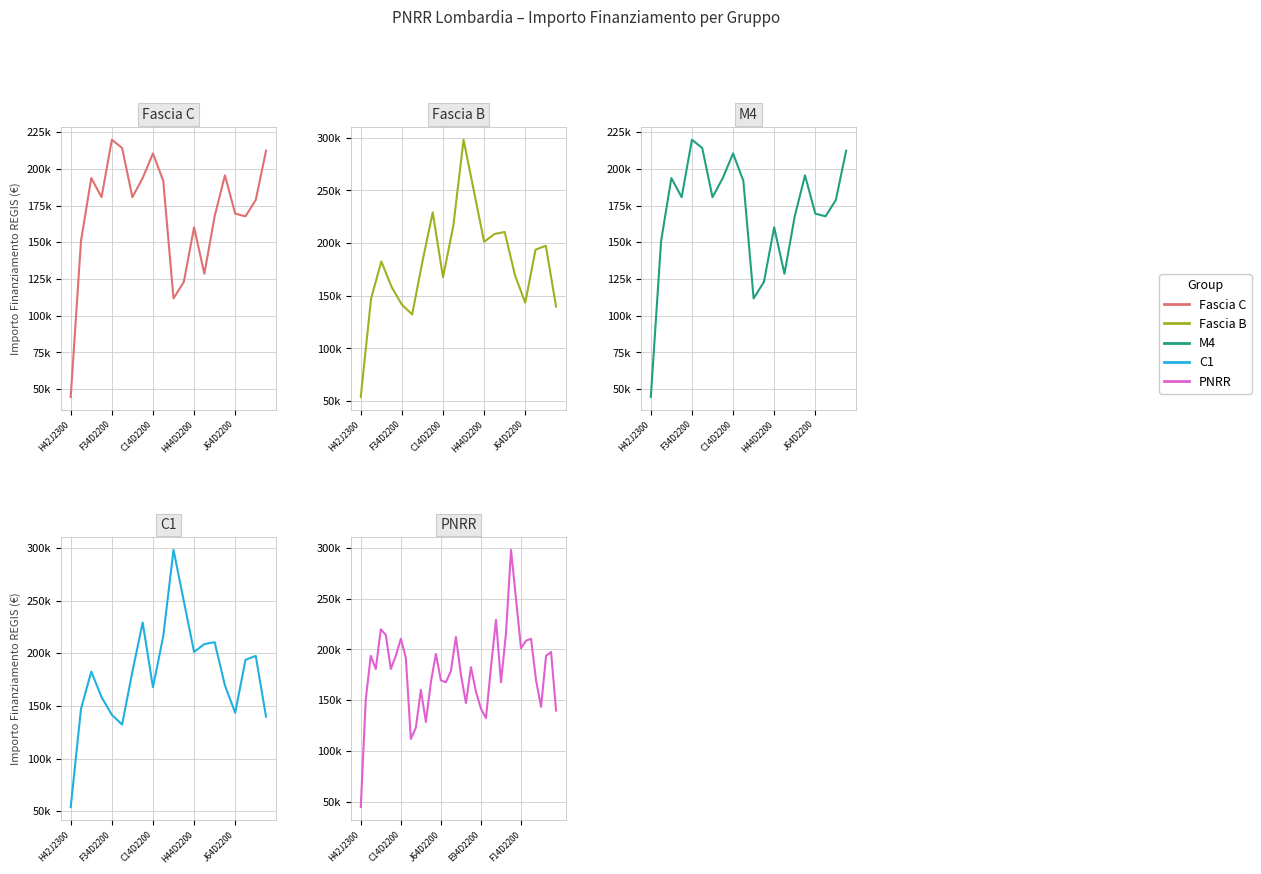

True or false: 3.2 Investimento and 3.1 Scuola intersect in this chart.

False